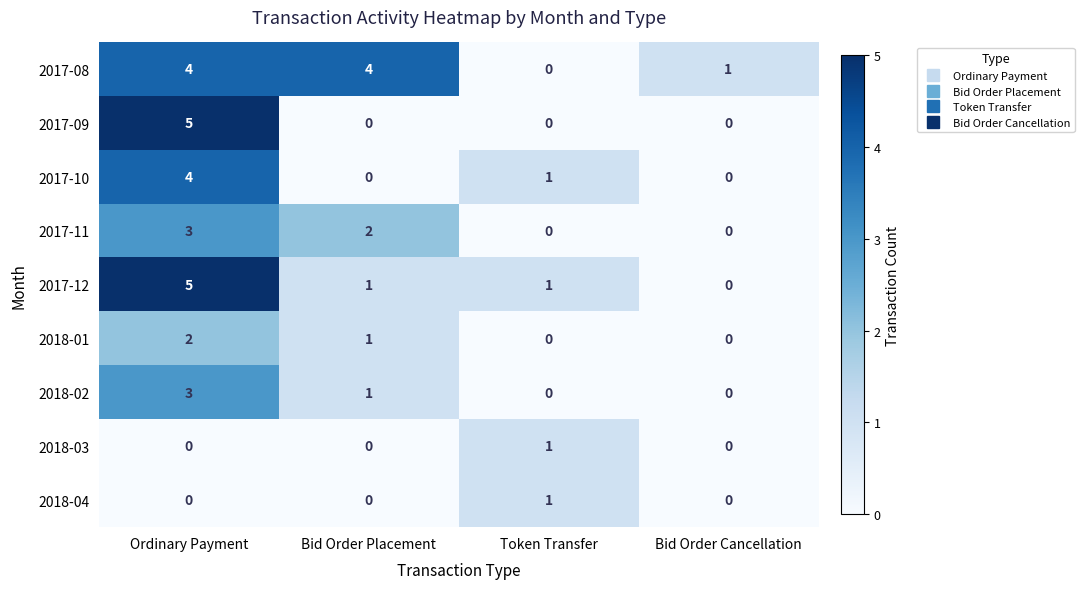

What value does the 2017-08 series have at Bid Order Placement?

4